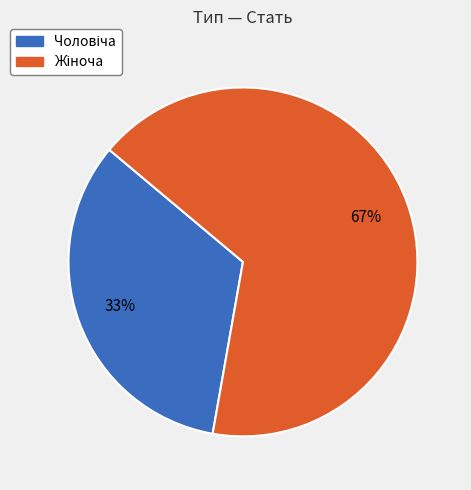

To the nearest percent, what is the average slice percentage?

50%